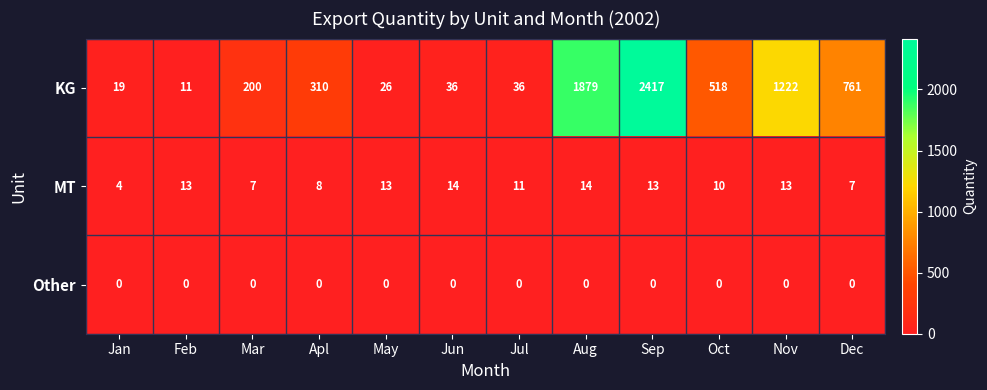

What is the difference between the MT values at Apl and Sep?

5